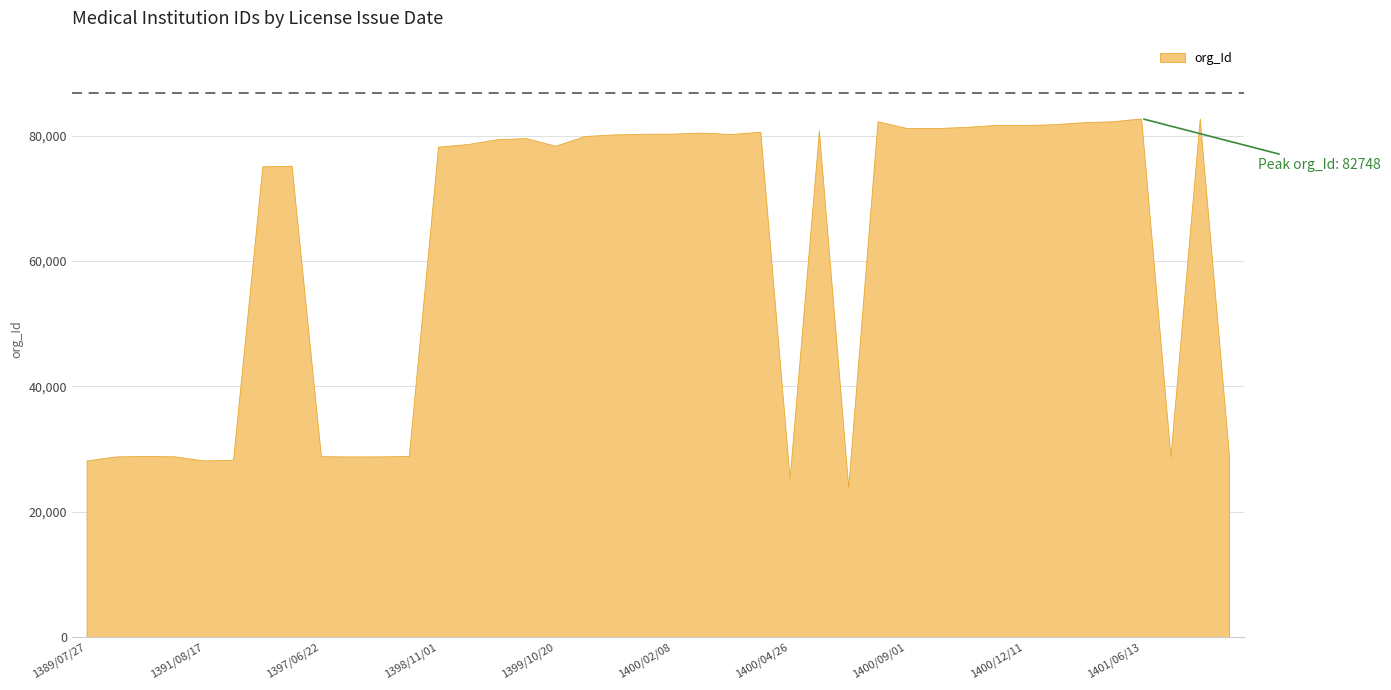

The value at 1398/09/05 is 15458. True or false?

False